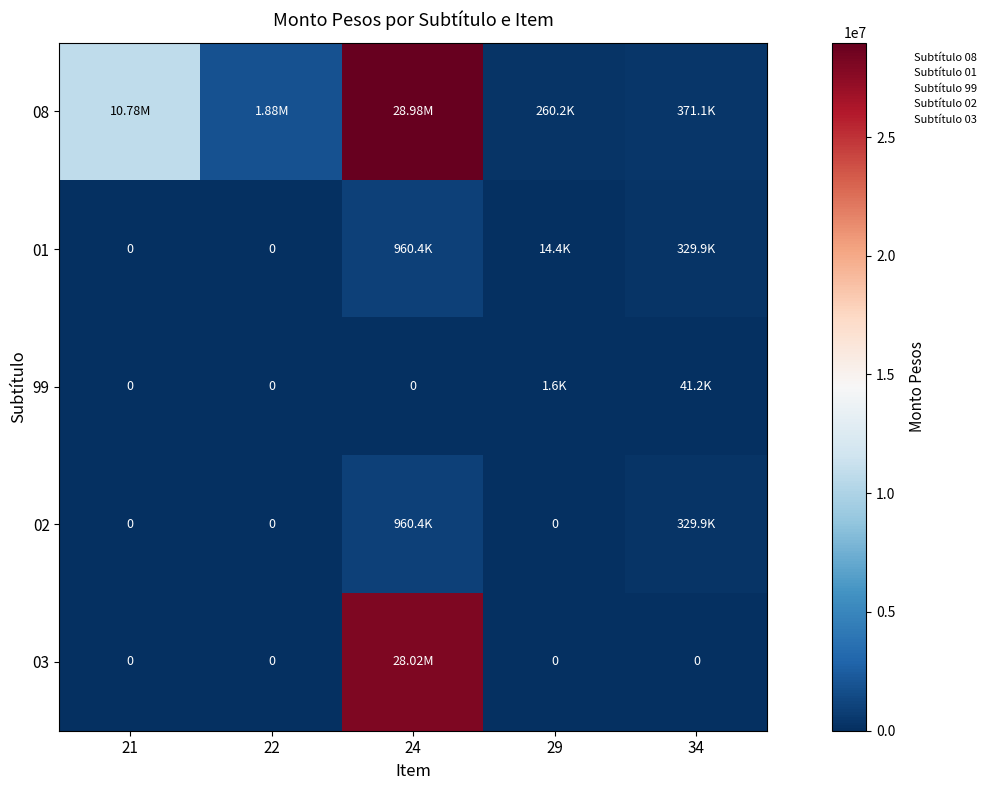

Between 22 and 21, which is larger?

21